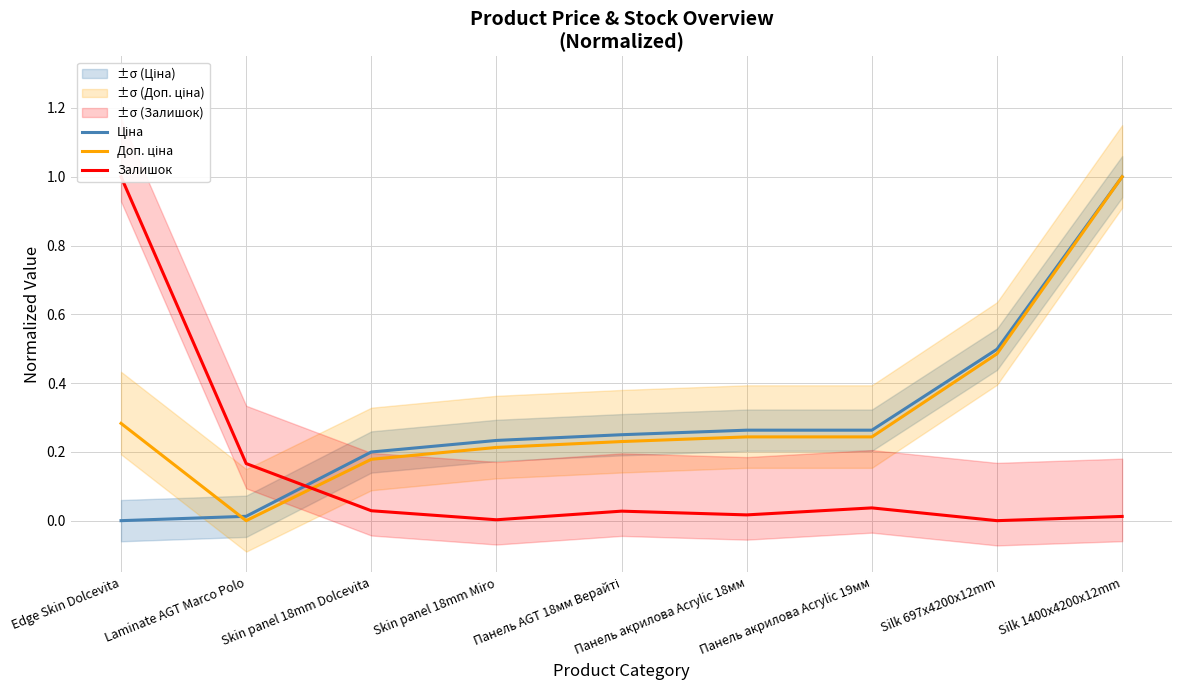

Between Панель акрилова Acrylic 19мм and Skin panel 18mm Dolcevita, which is larger?

Панель акрилова Acrylic 19мм